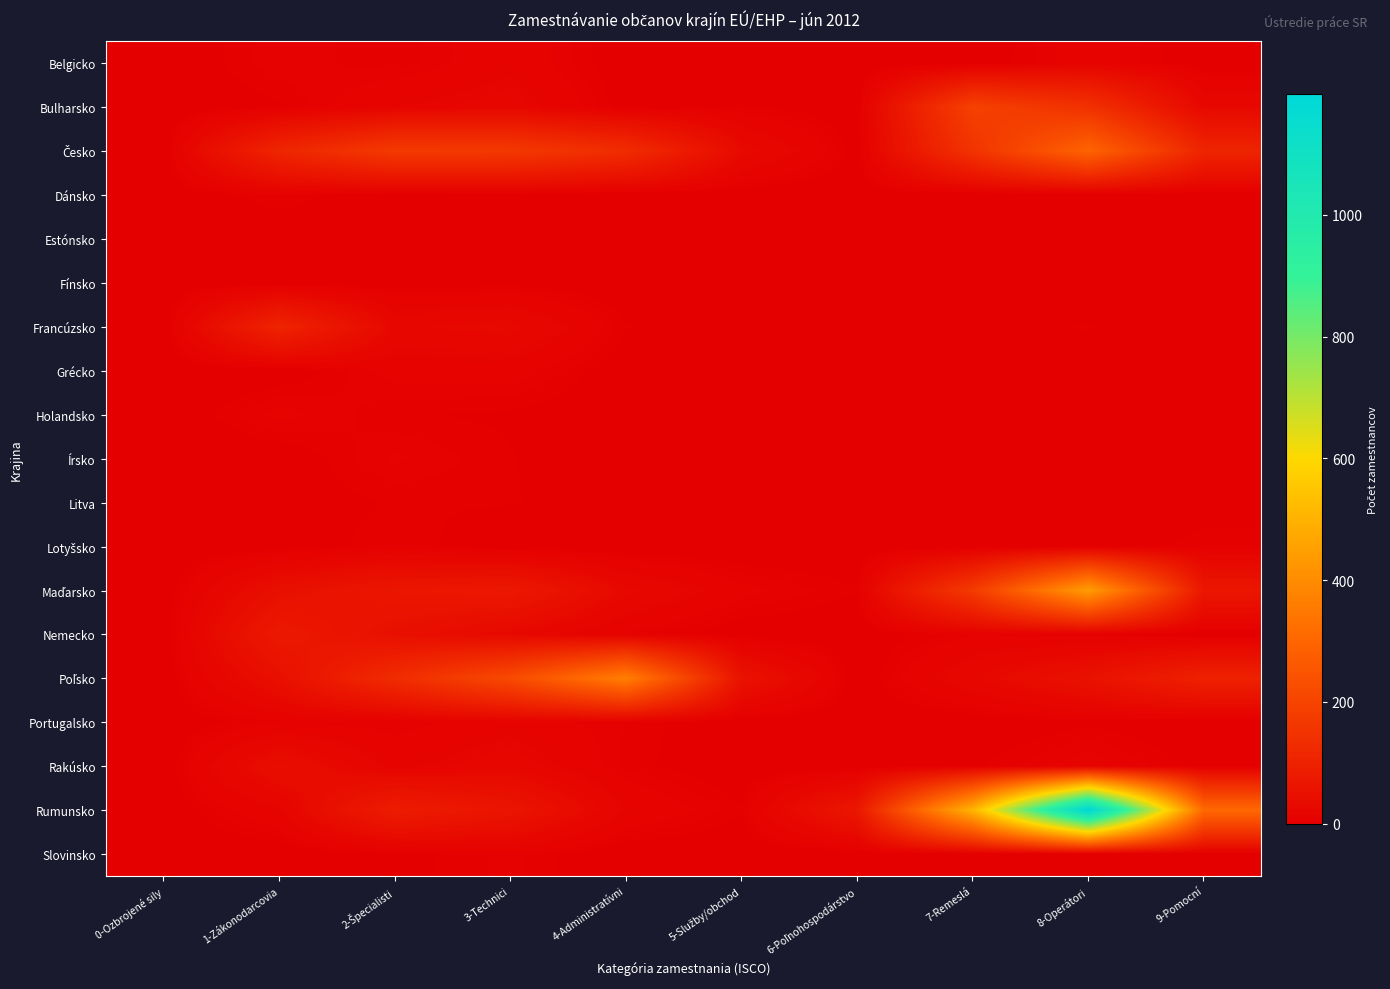

Which category has the highest value across all series?

8-Operátori